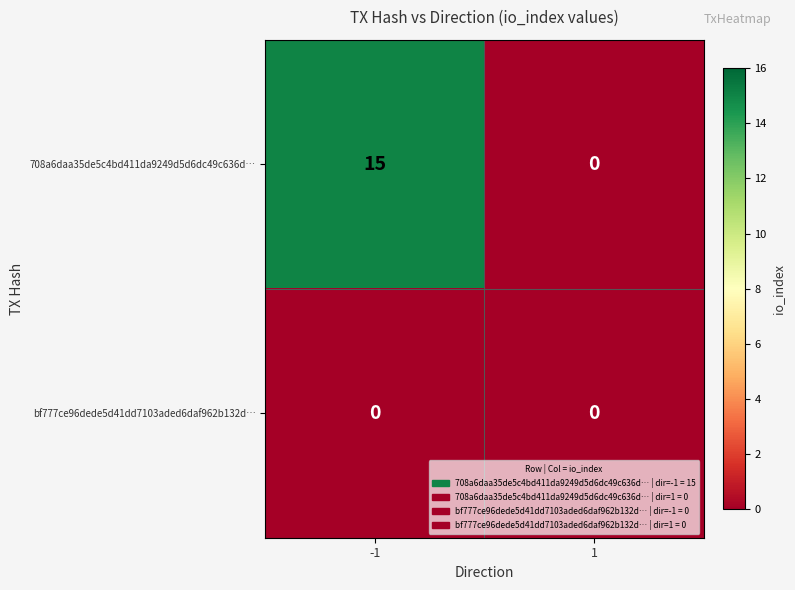

Reading right to left, what are all the values shown in this chart?

708a6daa35de5c4bd411da9249d5d6dc49c636d…: 1=0	-1=15
bf777ce96dede5d41dd7103aded6daf962b132d…: 1=0	-1=0